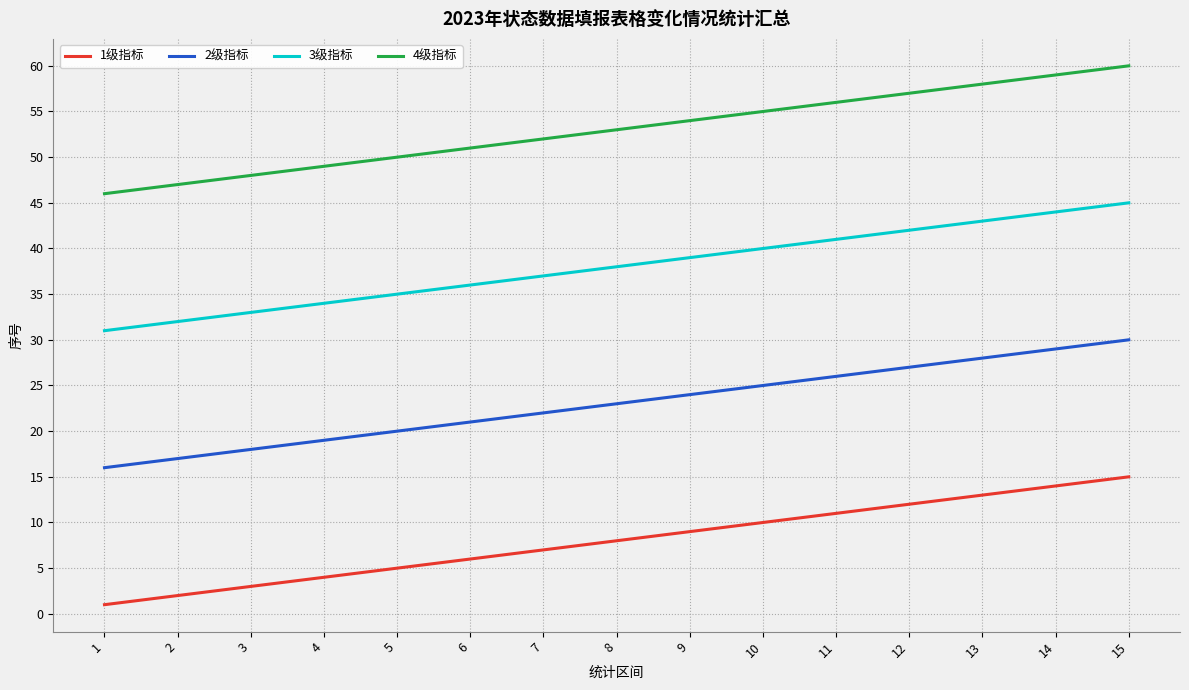

Reading left to right, extract all data points from this chart.

1级指标: 1	2	3	4	5	6	7	8	9	10	11	12	13	14	15
2级指标: 16	17	18	19	20	21	22	23	24	25	26	27	28	29	30
3级指标: 31	32	33	34	35	36	37	38	39	40	41	42	43	44	45
4级指标: 46	47	48	49	50	51	52	53	54	55	56	57	58	59	60